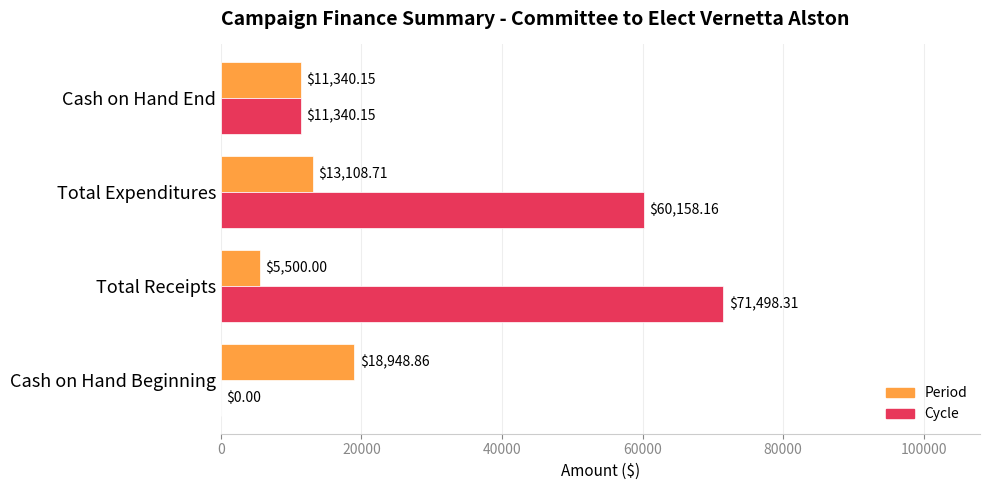

Which series has the largest total across all categories?

Cycle